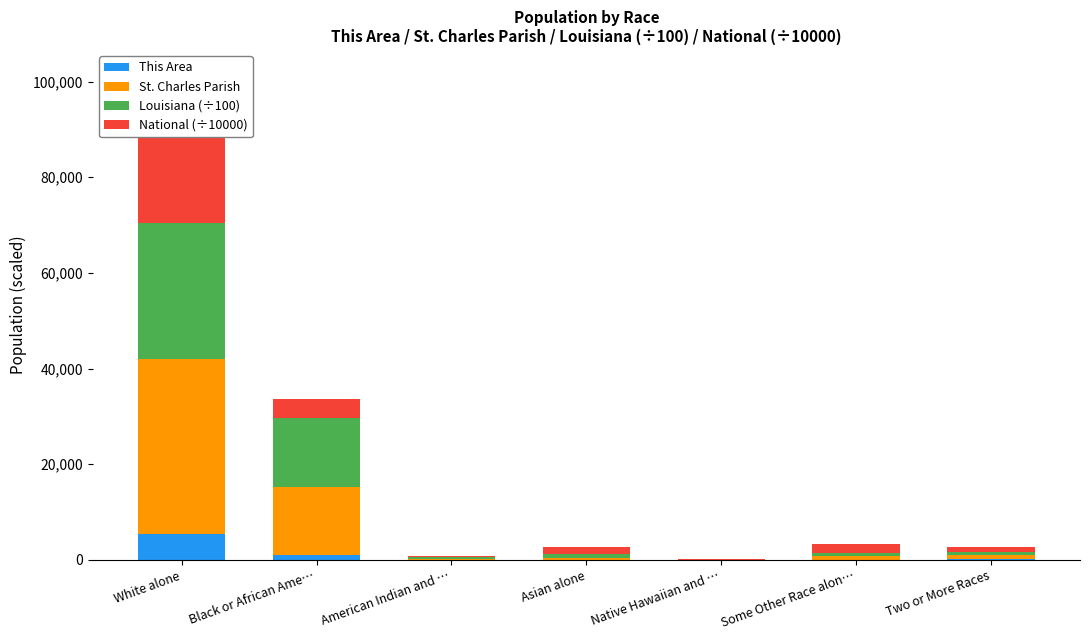

Which category has the highest value in the This Area series?

White alone